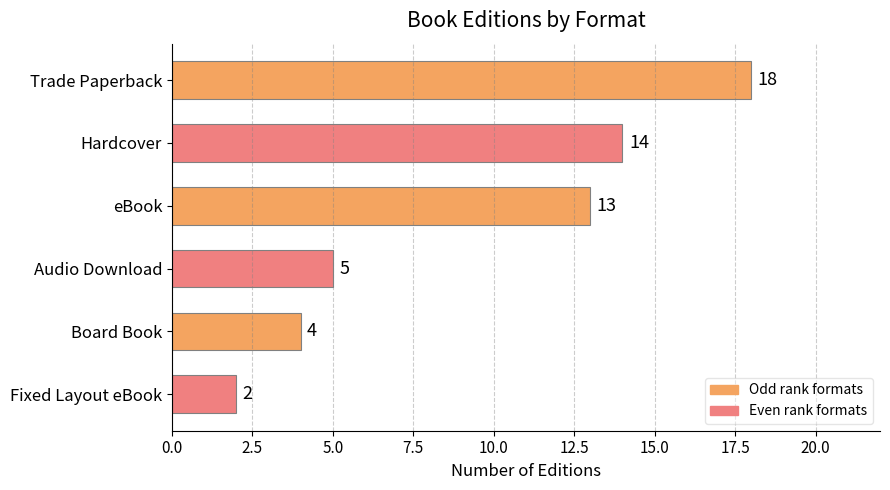

What is the maximum value shown in the chart?

18